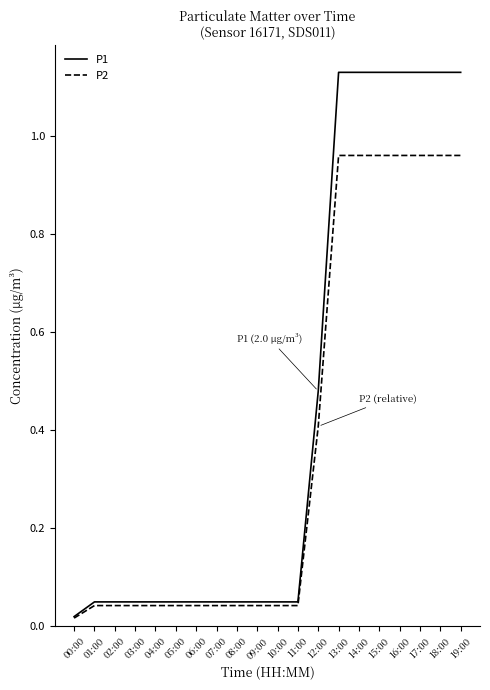

Is it true that P2 equals 0.4 at 12:00?

True